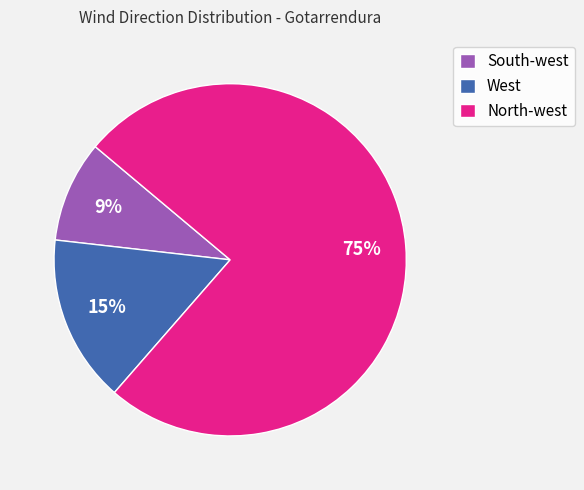

How many slices are in this pie chart?

3